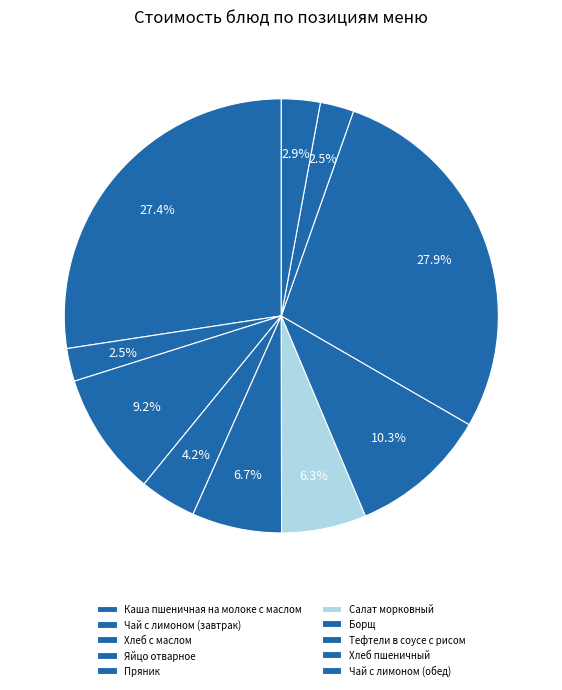

To the nearest percent, what percentage of the pie is Пряник?

7%